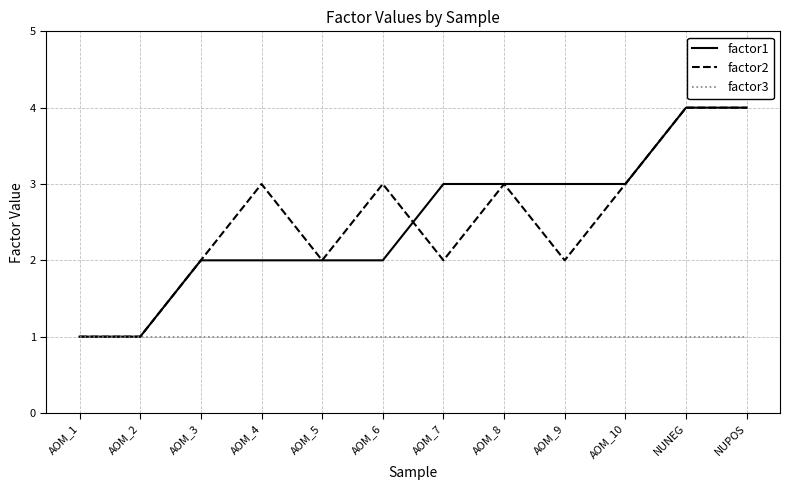

What position from the right is AOM_6?

7